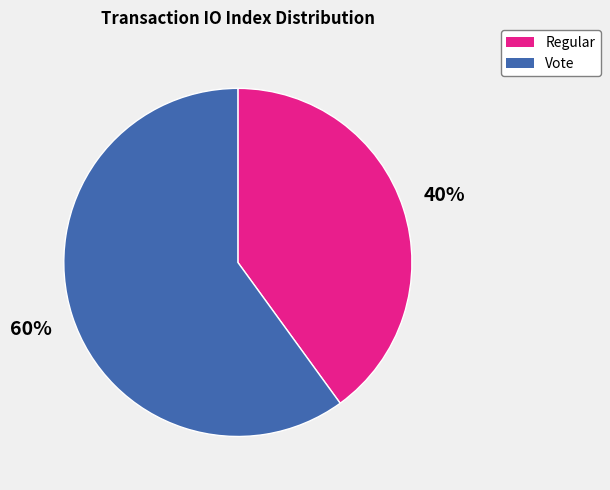

How many slices are in this pie chart?

2